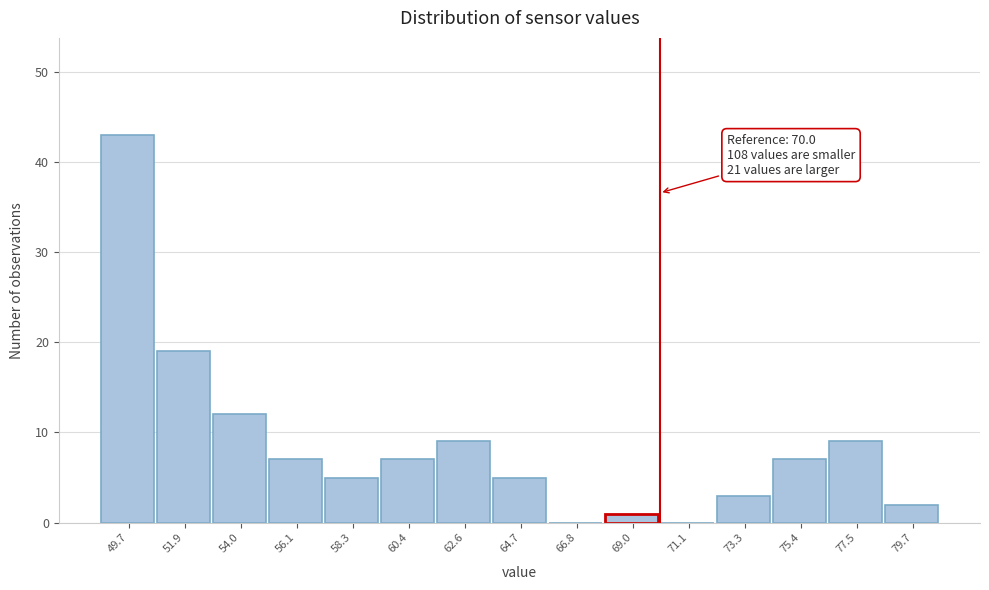

Over which range of the x-axis is the bar tallest?

48.5 to 51.0